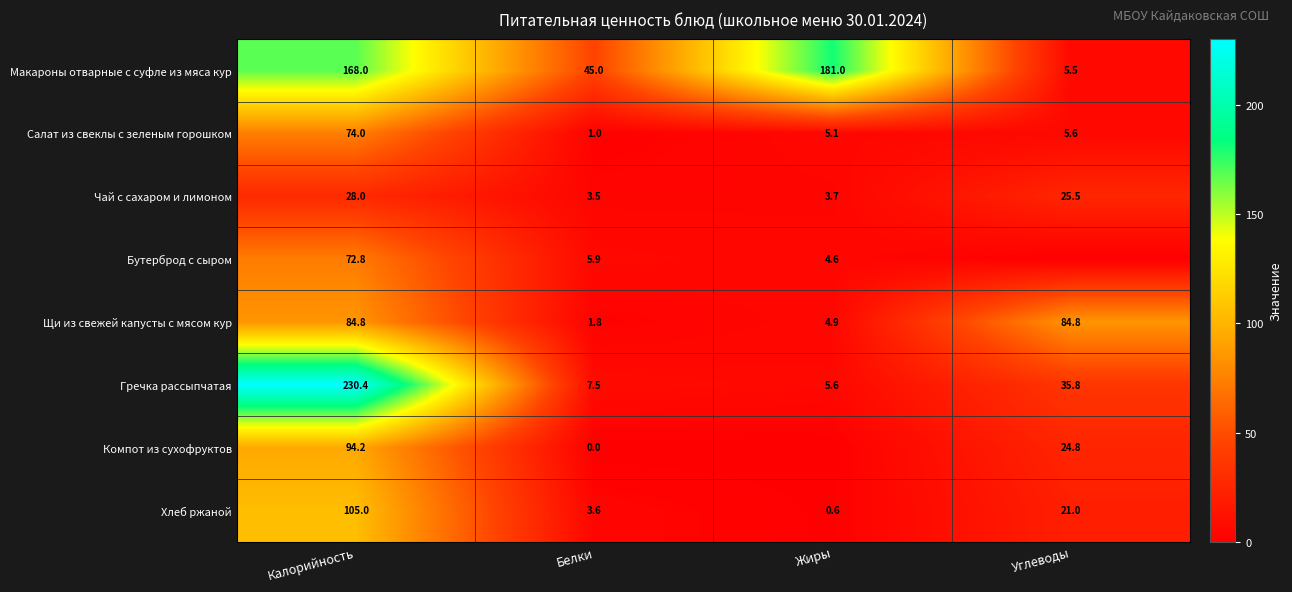

List the labels in order of Хлеб ржаной value, largest first.

Калорийность, Углеводы, Белки, Жиры